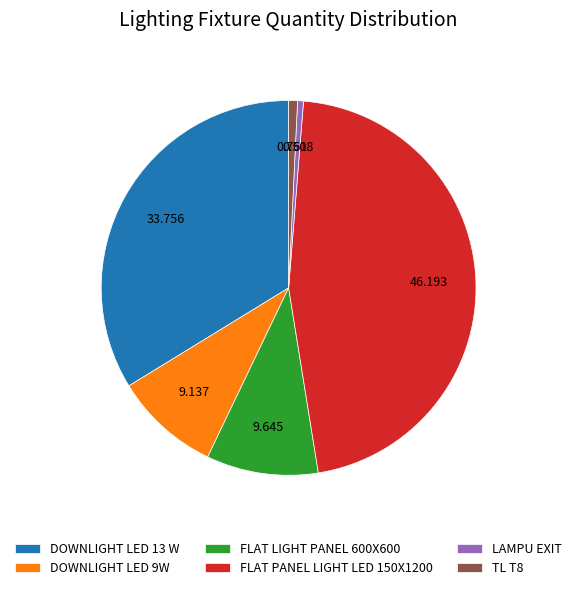

Which has a higher value, FLAT PANEL LIGHT LED 150X1200 or LAMPU EXIT?

FLAT PANEL LIGHT LED 150X1200